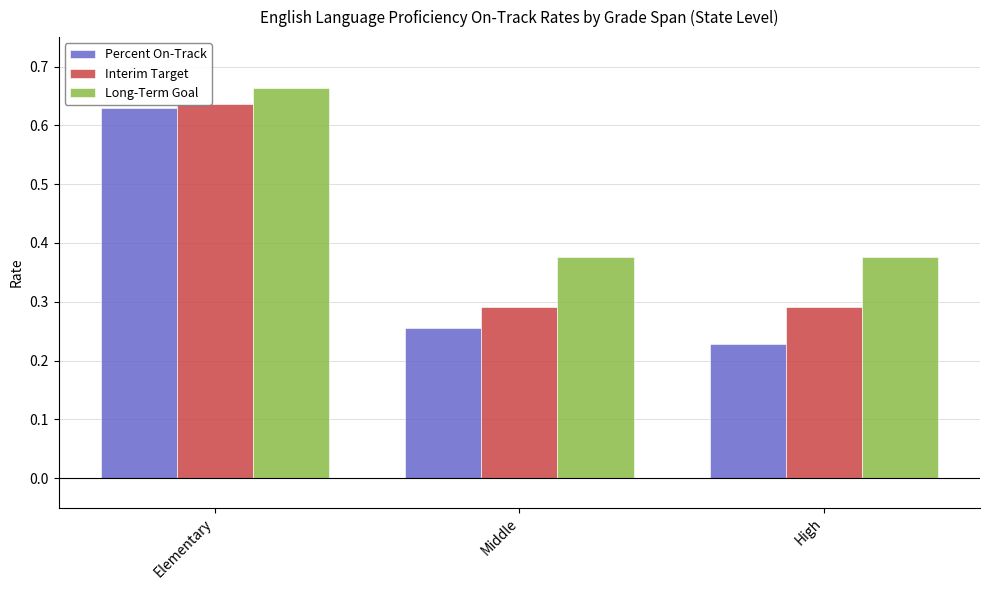

What is the difference between the highest and lowest values at Middle?

0.1